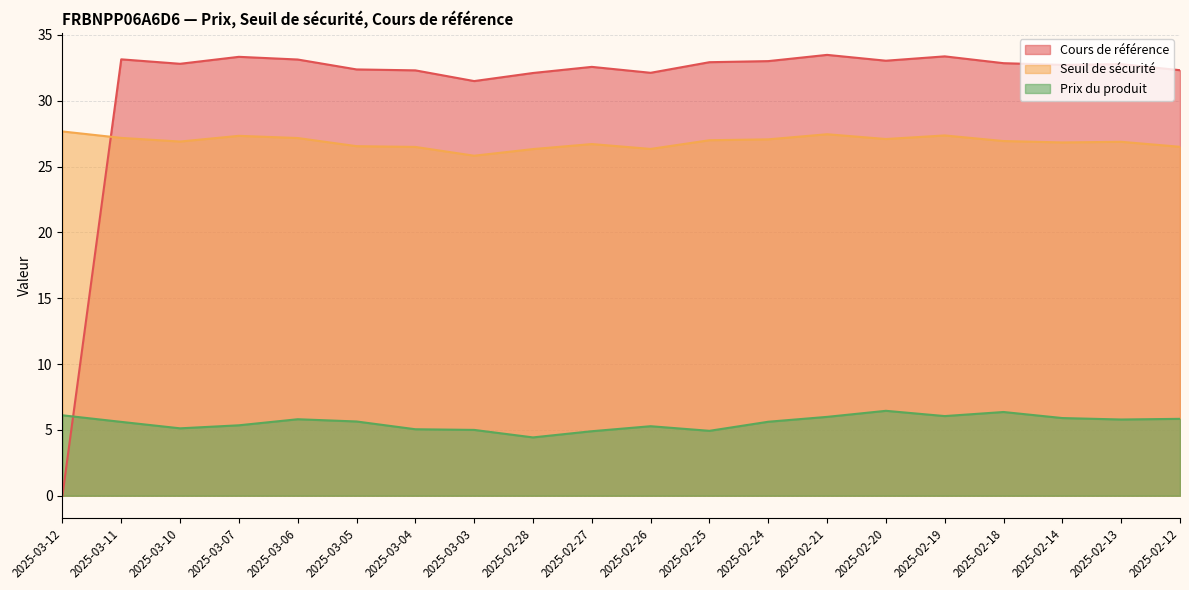

What is the average value of the Prix du produit series?

5.6